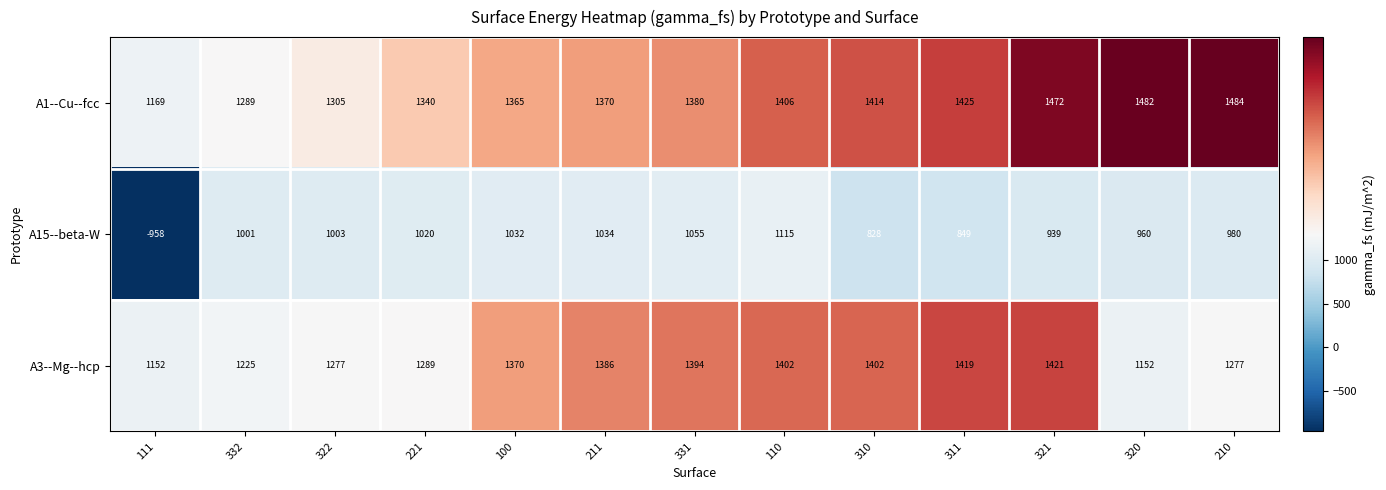

How many data points does each series have?

13